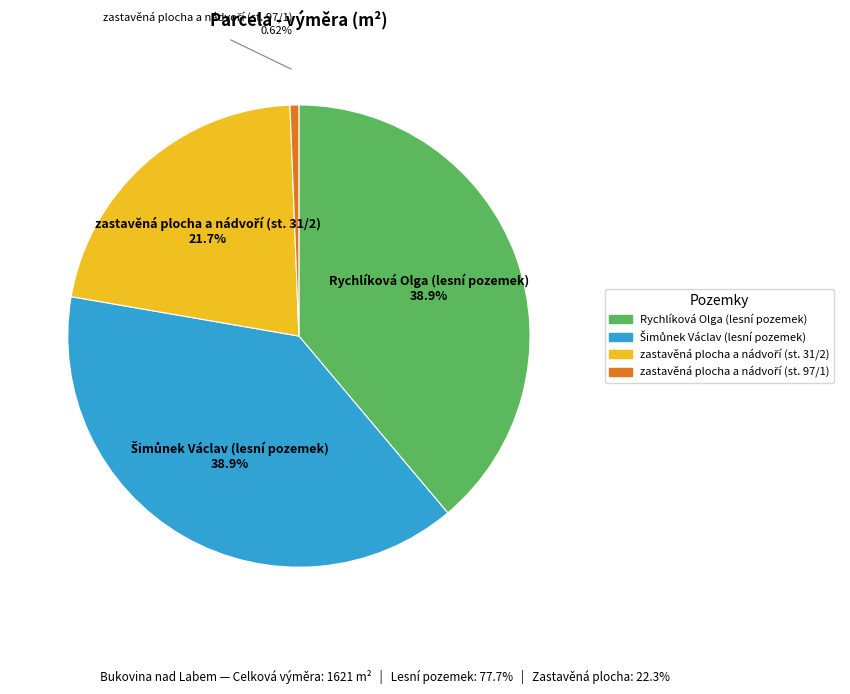

Does any single category account for the majority?

No